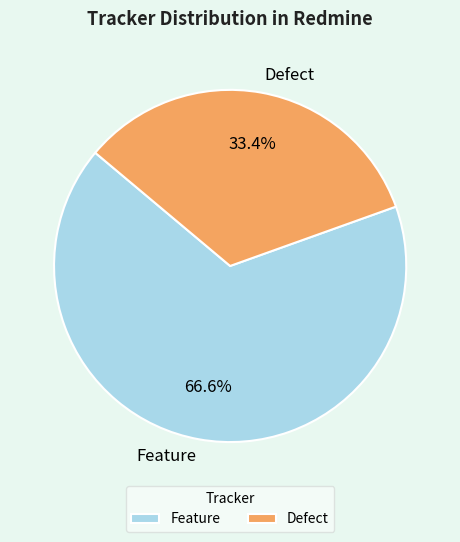

Approximately how many times larger is the value at Feature compared to Defect?

2.0